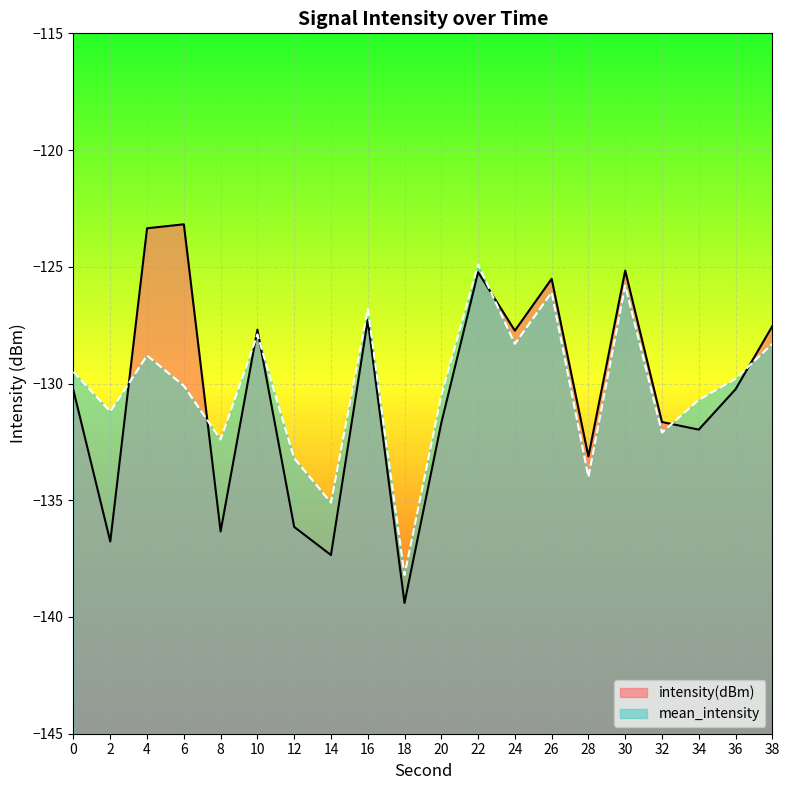

Which has a higher value, 38 or 6?

6